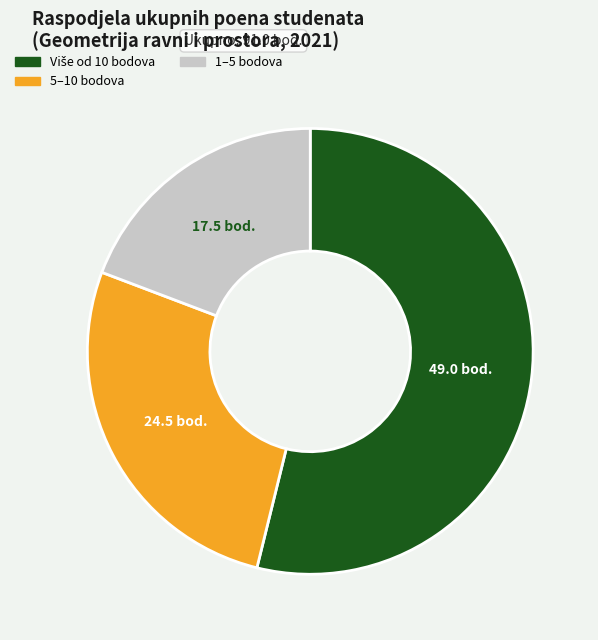

Is there any slice that represents more than half of the pie?

Yes